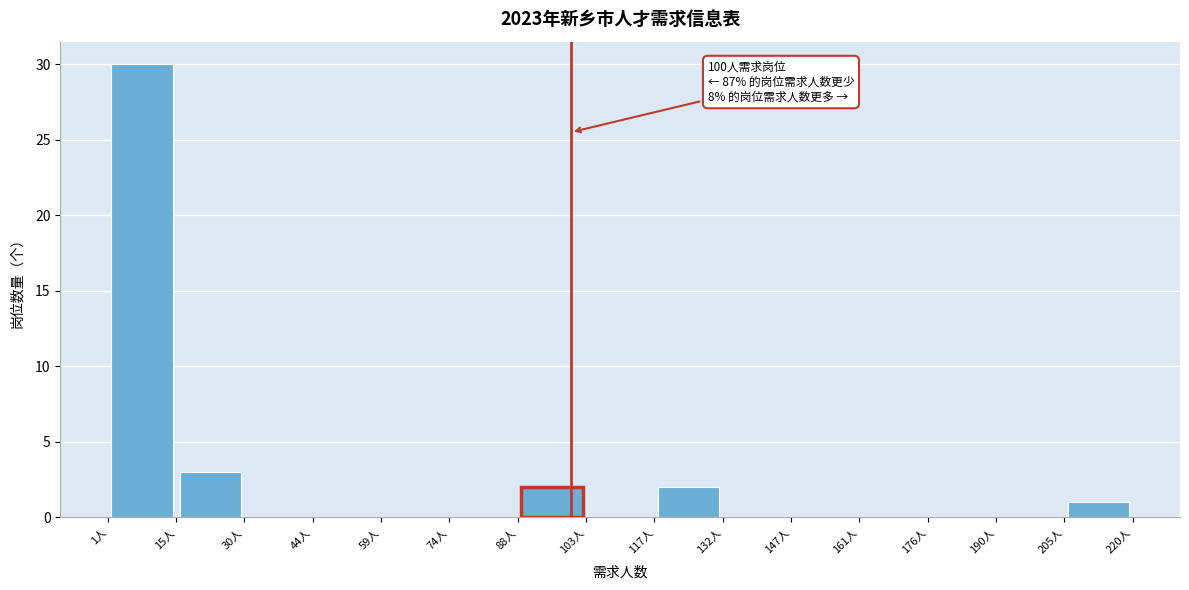

Over which range of the x-axis is the bar tallest?

1.0 to 15.6